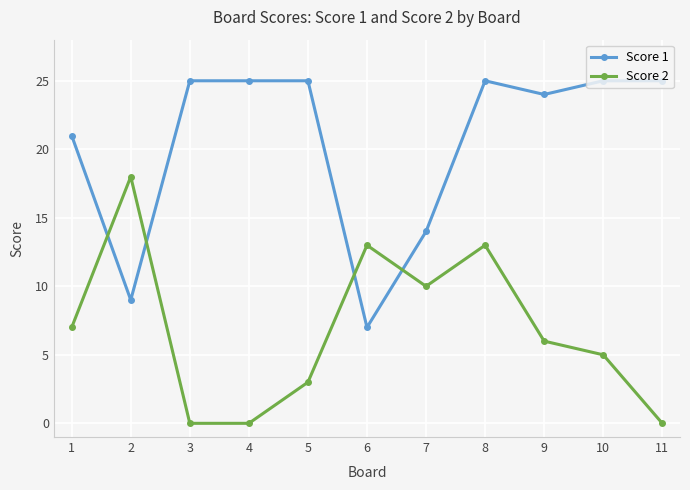

The value of Score 2 at 3 is 7. True or false?

False